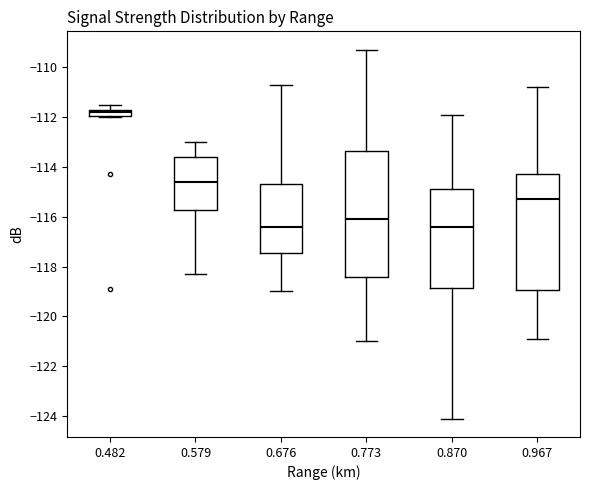

Where does the lower whisker of the box at x = 0.676 end on the y-axis? The values are not printed on the chart, so give them approximately, as read against the axis.

-119.0